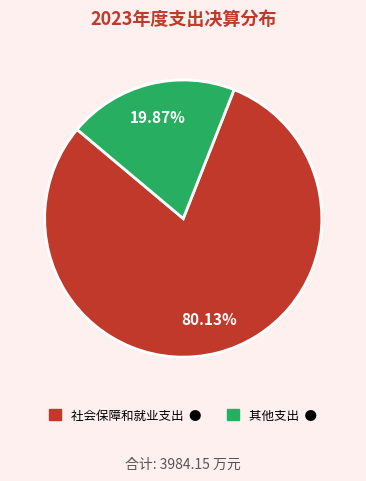

What percentage is NOT represented by 其他支出?

80.1%